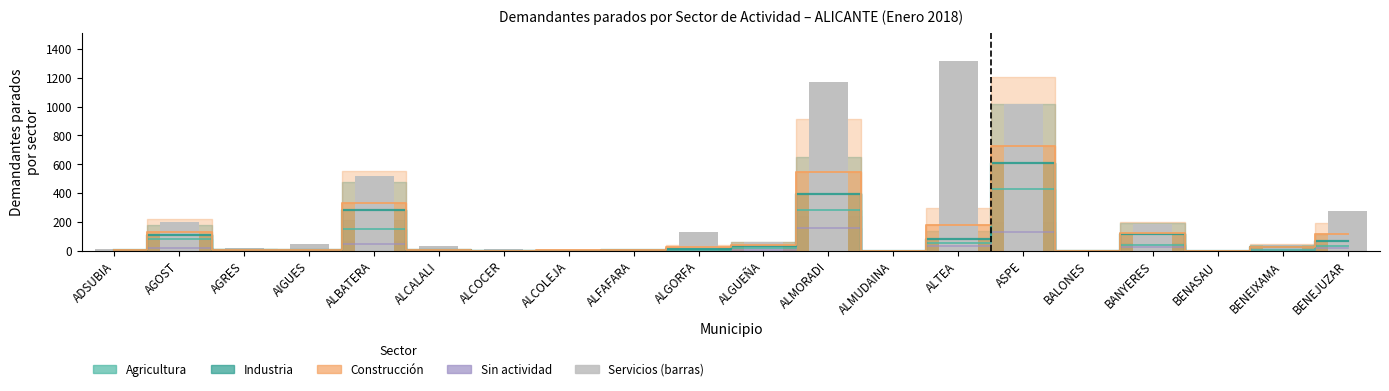

What position from the right is ALGORFA?

11